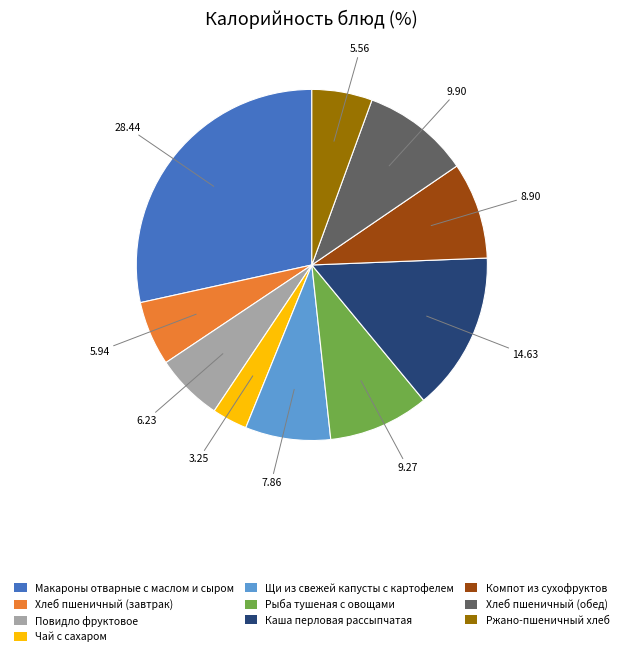

Count the number of slices in the pie.

10